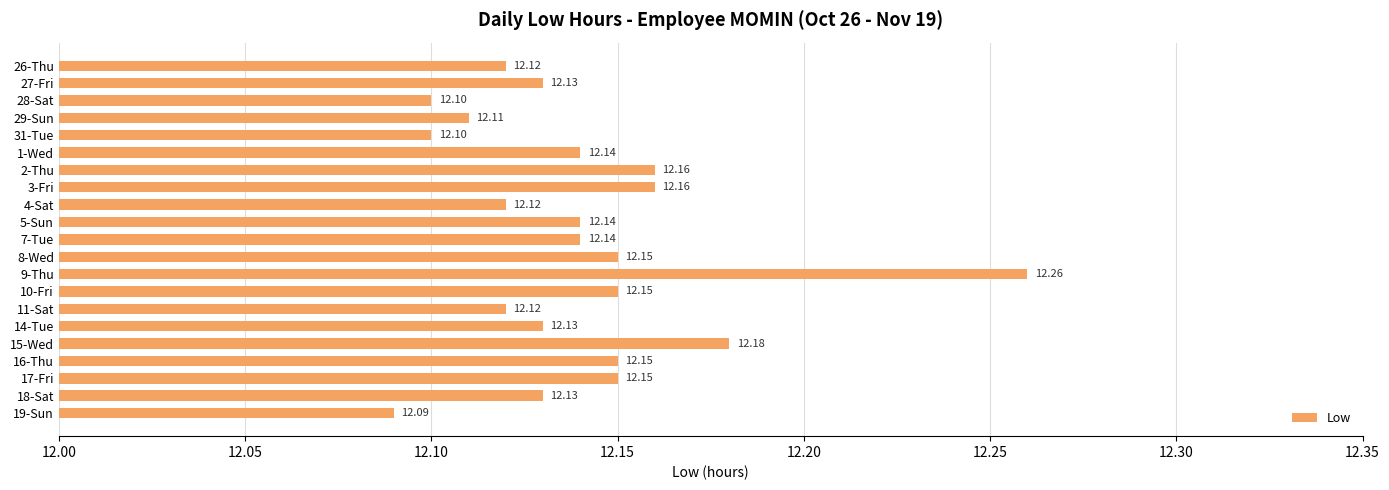

What is the difference between the maximum and second lowest values?

0.2